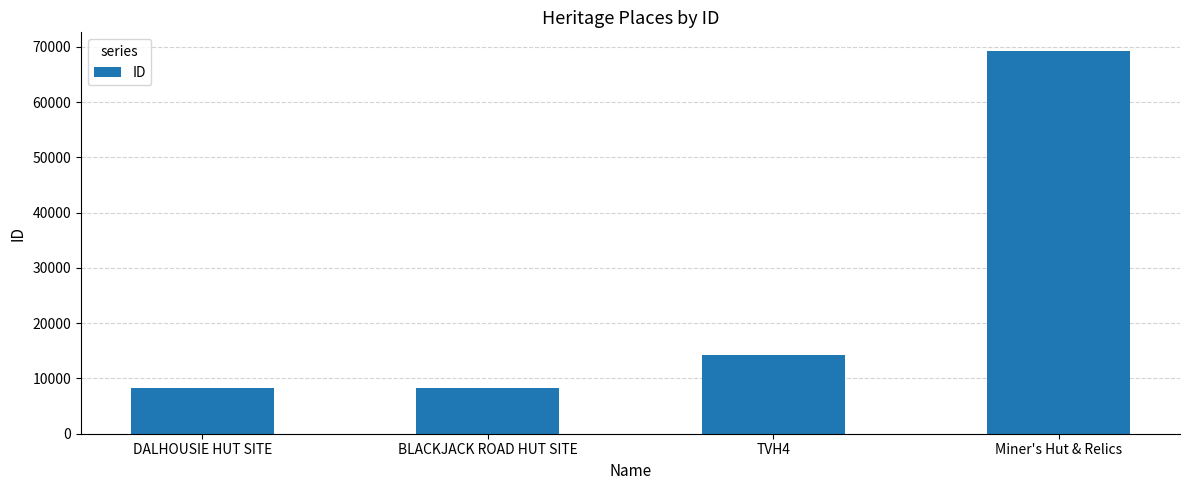

What is the maximum value shown in the chart?

69159